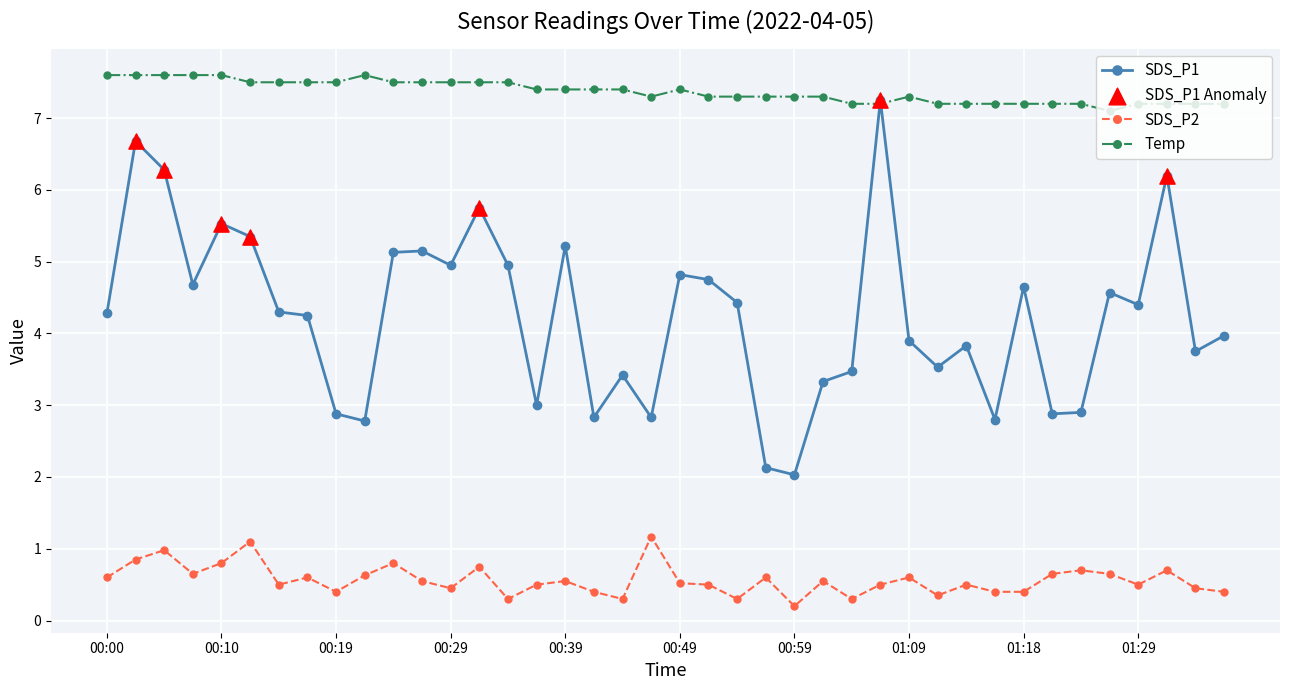

Which series has the largest total across all categories?

Temp